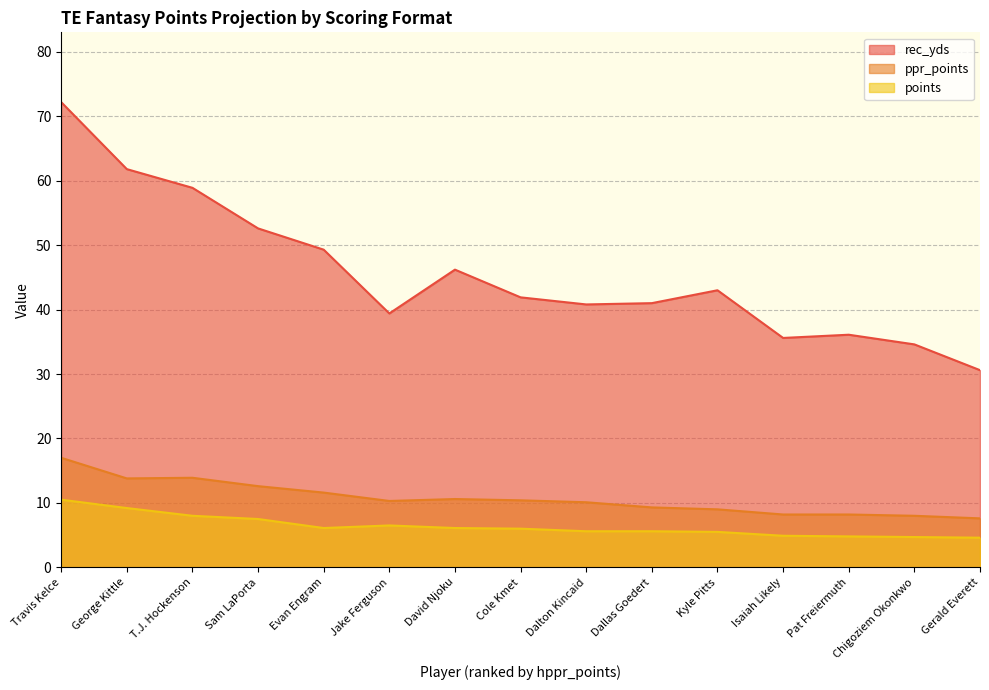

True or false: ppr_points and points intersect in this chart.

False